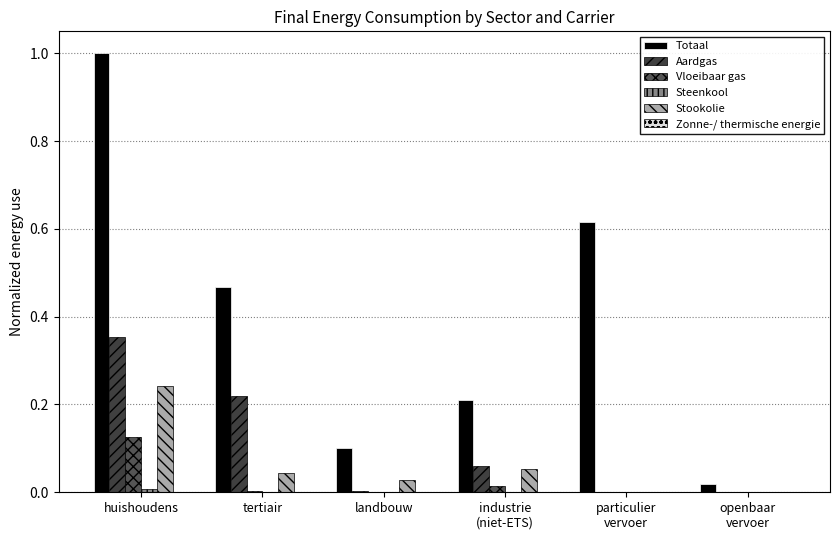

How many data points does each series have?

6